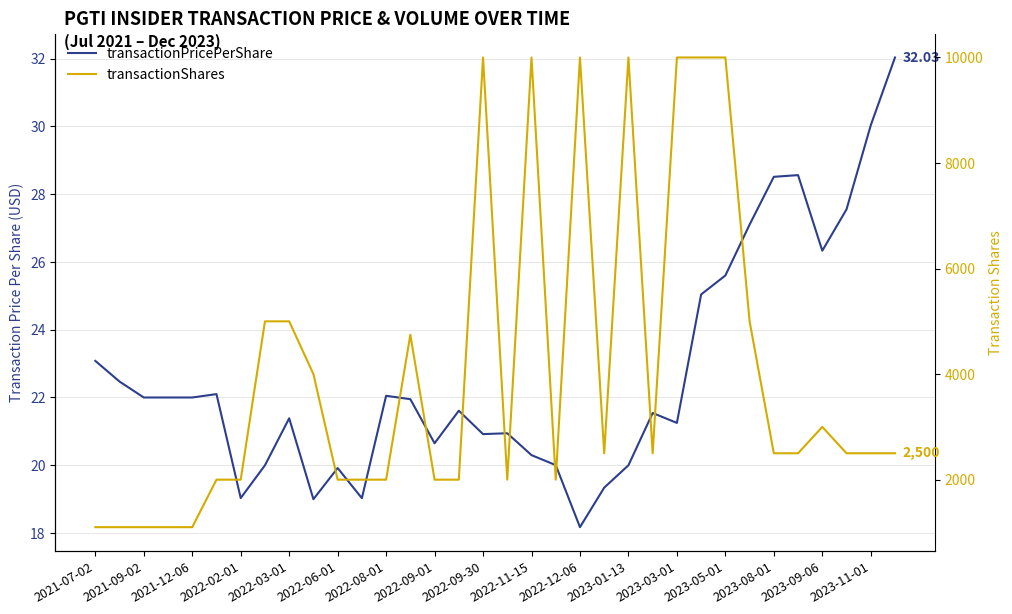

How many categories are shown in the chart?

34